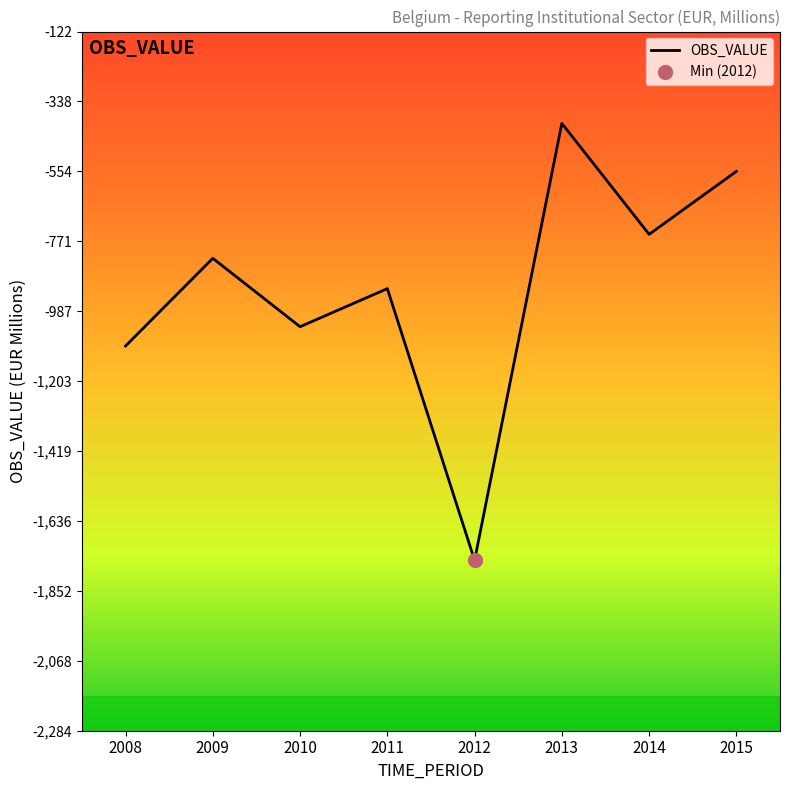

At which category does the chart reach its minimum across all series?

2012